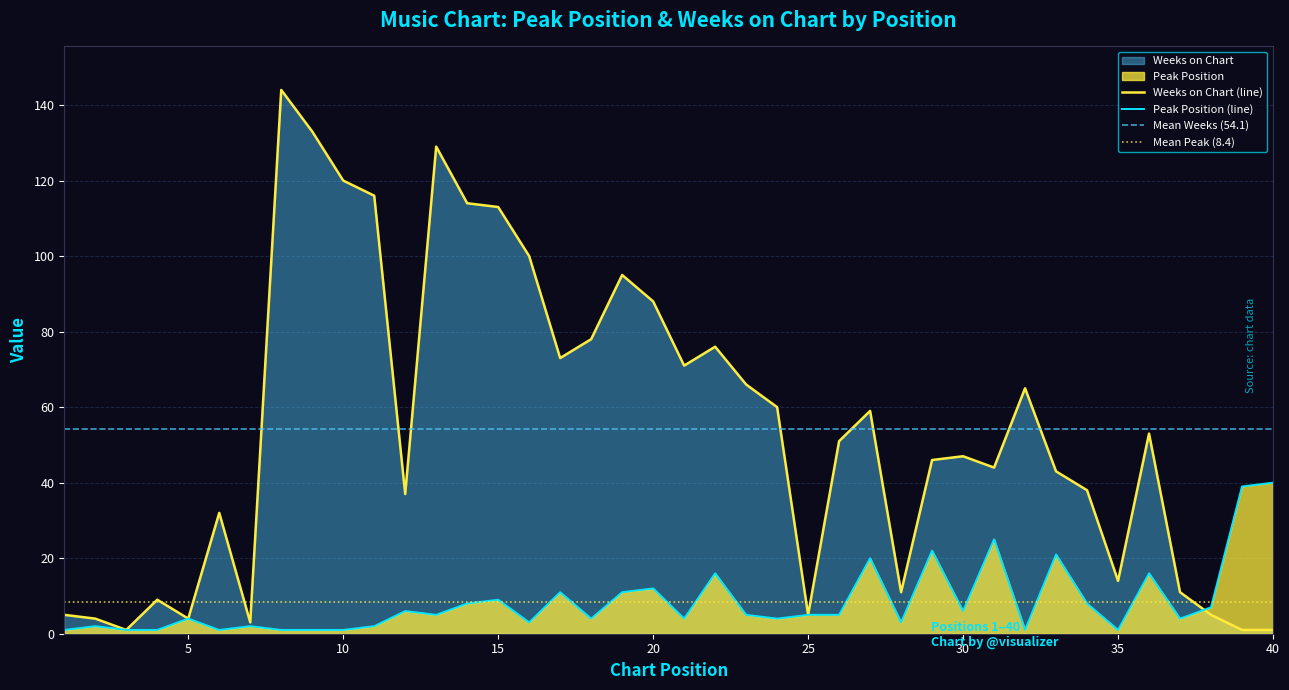

What is the approximate value of Weeks on Chart at 8?

144